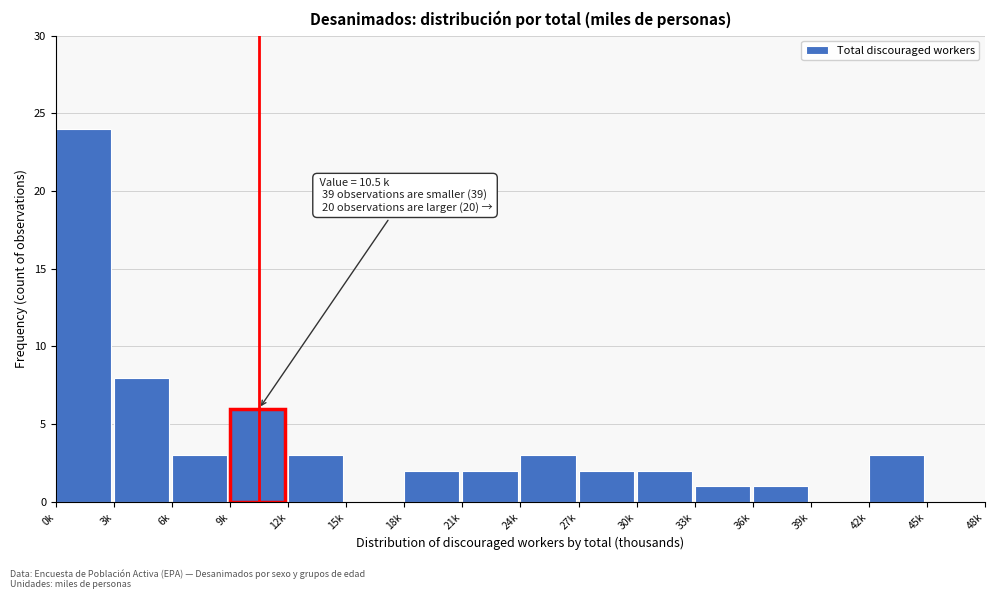

Reading left to right, list all the values displayed in this chart.

0k=24	3k=8	6k=3	9k=6	12k=3	15k=0	18k=2	21k=2	24k=3	27k=2	30k=2	33k=1	36k=1	39k=0	42k=3	45k=0